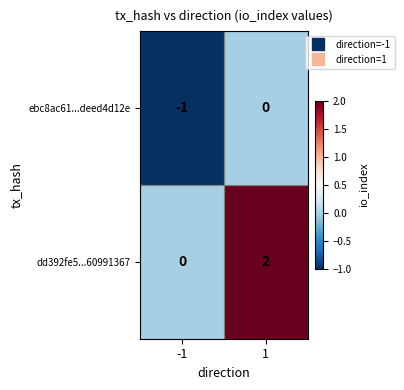

Rank the series at -1 from lowest to highest value.

ebc8ac61...deed4d12e, dd392fe5...60991367